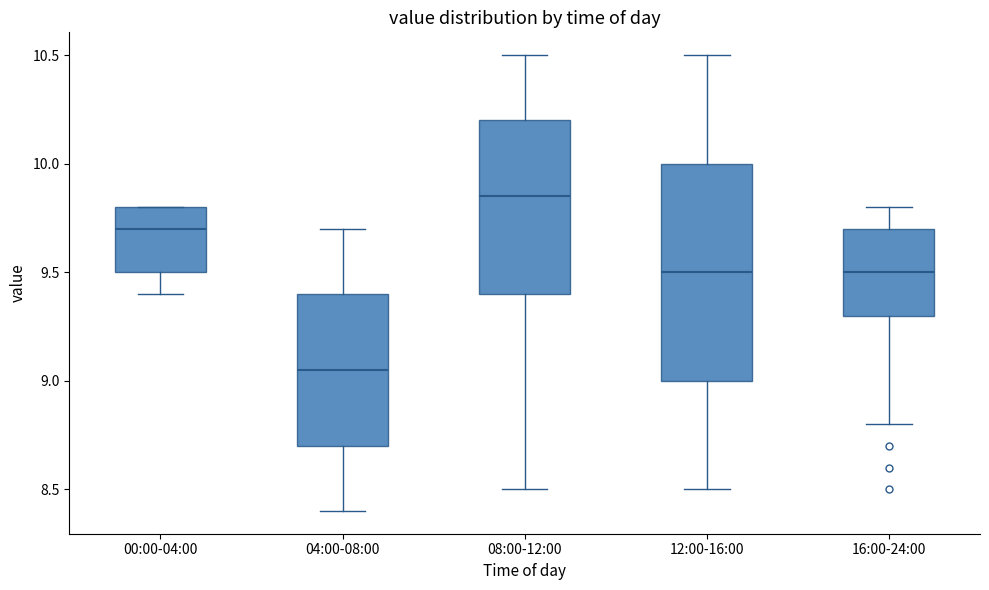

Reading left to right, read every box against the y-axis: the position of its median line, the range the box covers, and the ends of its whiskers. The values are not printed on the chart, so give them approximately, as read against the axis.

00:00-04:00: median 9.70, box 9.50 to 9.80, whiskers 9.40 to 9.80
04:00-08:00: median 9.05, box 8.70 to 9.40, whiskers 8.40 to 9.70
08:00-12:00: median 9.85, box 9.40 to 10.20, whiskers 8.50 to 10.50
12:00-16:00: median 9.50, box 9.00 to 10.00, whiskers 8.50 to 10.50
16:00-24:00: median 9.50, box 9.30 to 9.70, whiskers 8.80 to 9.80